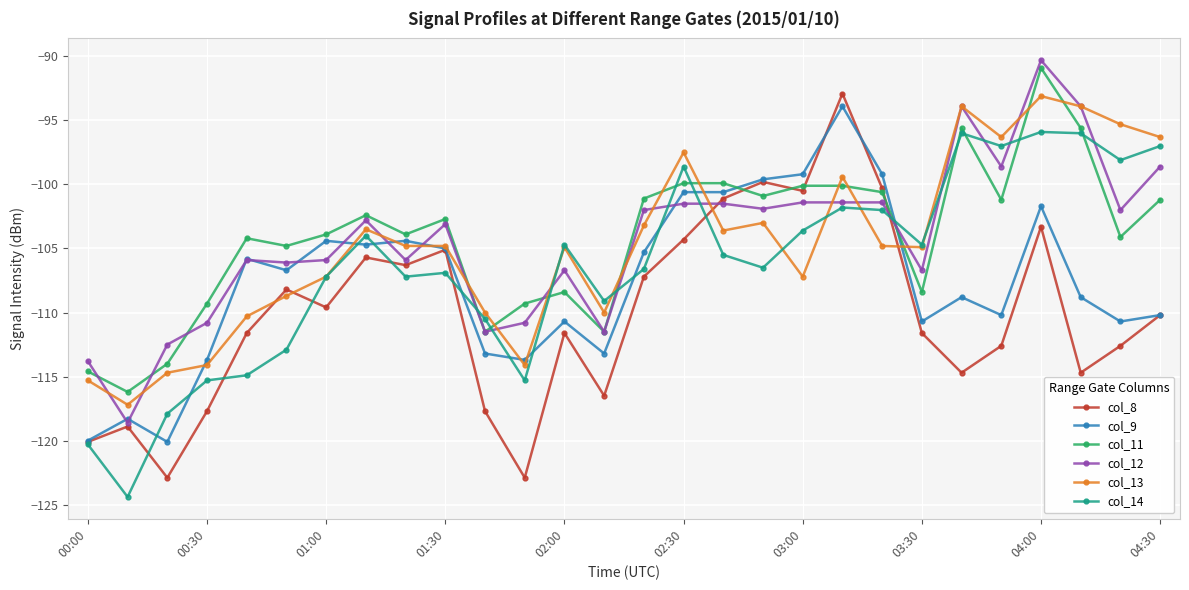

How many lines are shown in the chart?

6